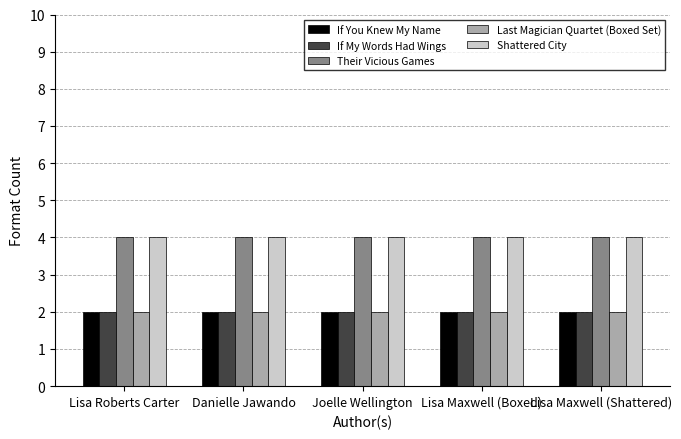

What is the sum of the Last Magician Quartet (Boxed Set) values at Joelle Wellington and Danielle Jawando?

4